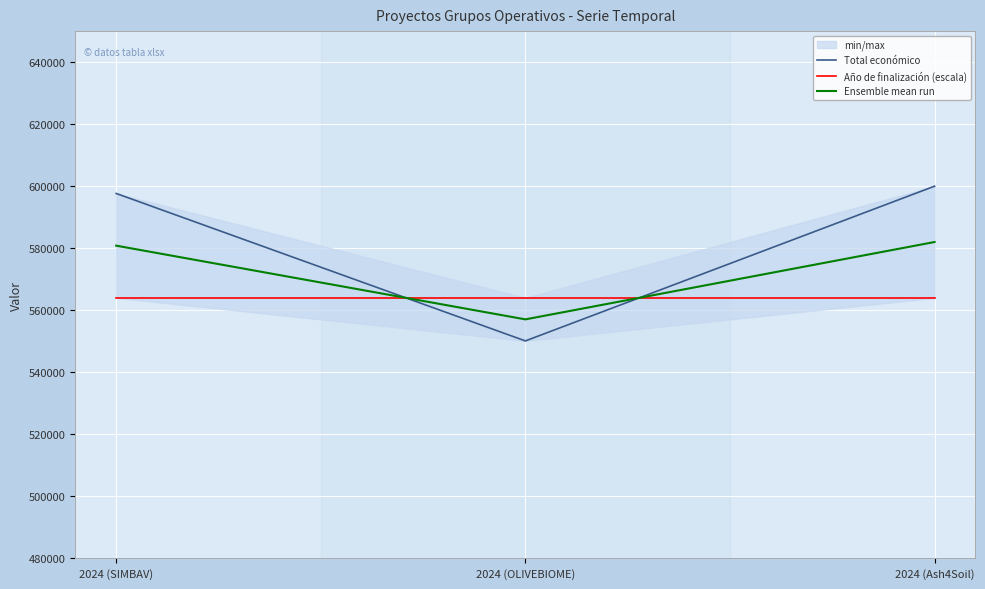

What is the spread (max minus min) of values at 2024 (SIMBAV)?

33651.0